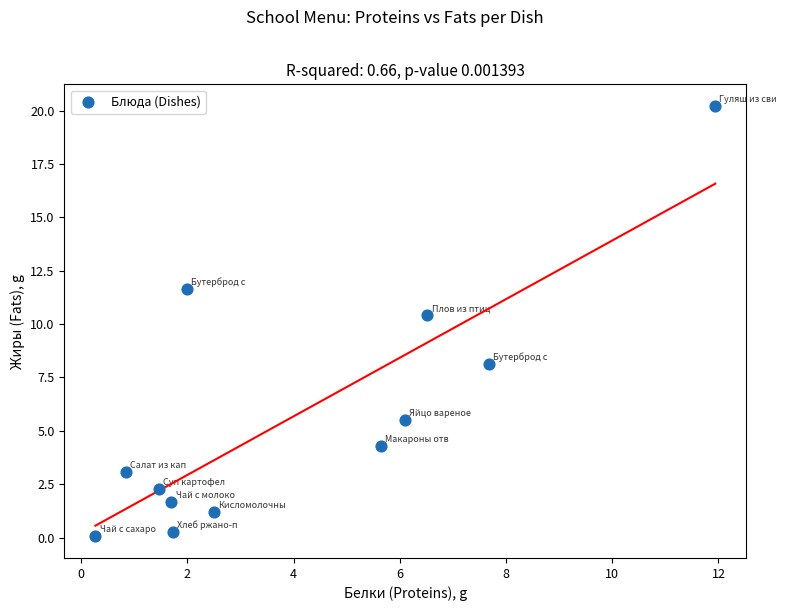

What is the range of Y values (max minus min)?

20.2